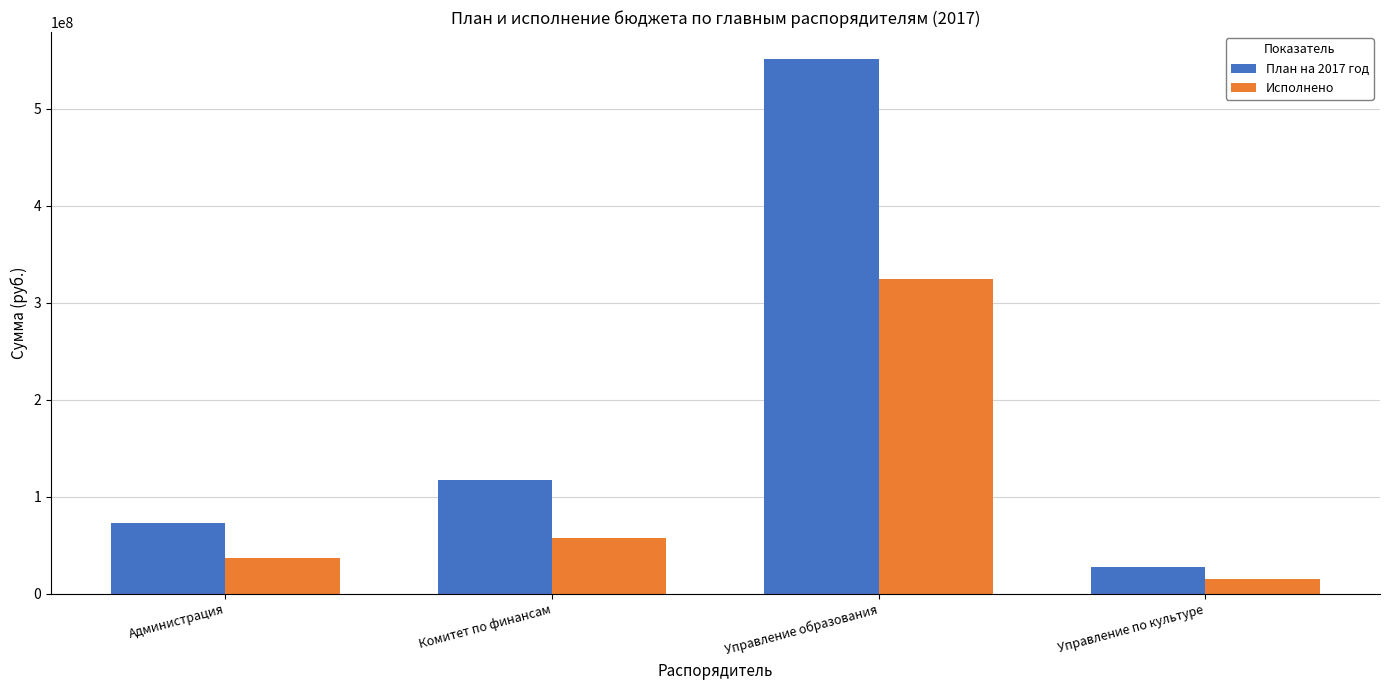

List the labels in order of План на 2017 год value, smallest first.

Управление по культуре, Администрация, Комитет по финансам, Управление образования